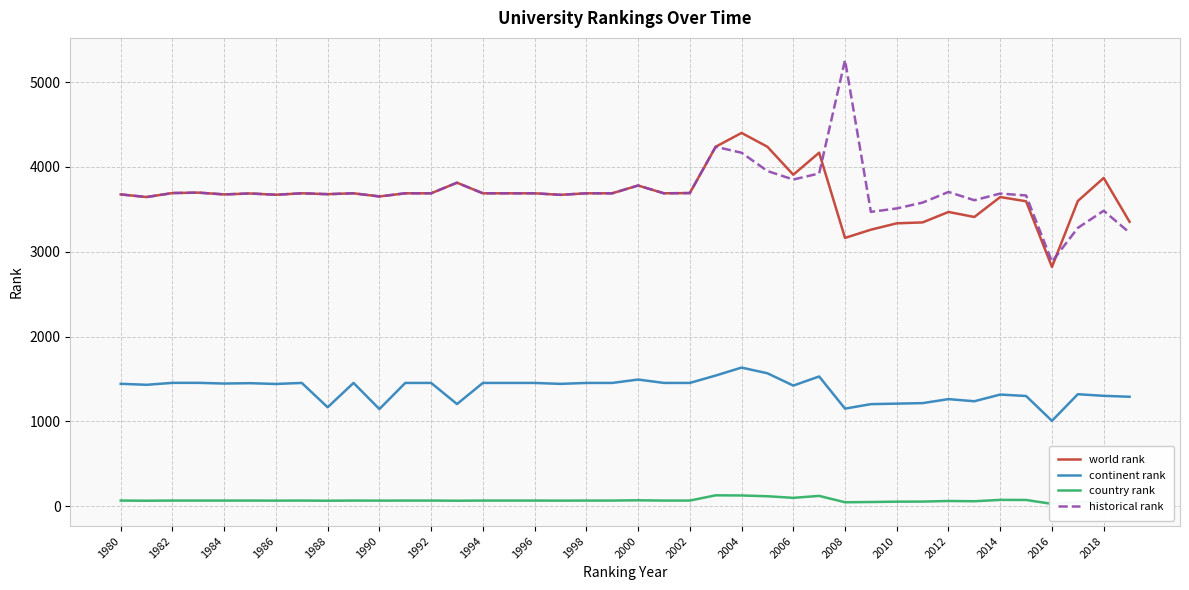

What value does the continent rank series have at 2012?

1262.0